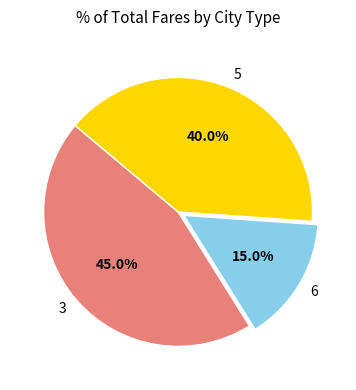

Rank the categories by value from lowest to highest.

6, 5, 3